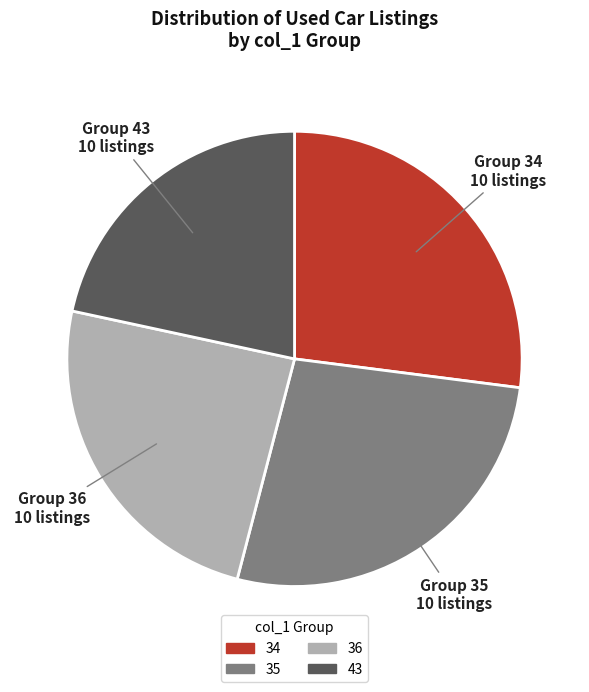

Does 43 represent more than half of the total?

No